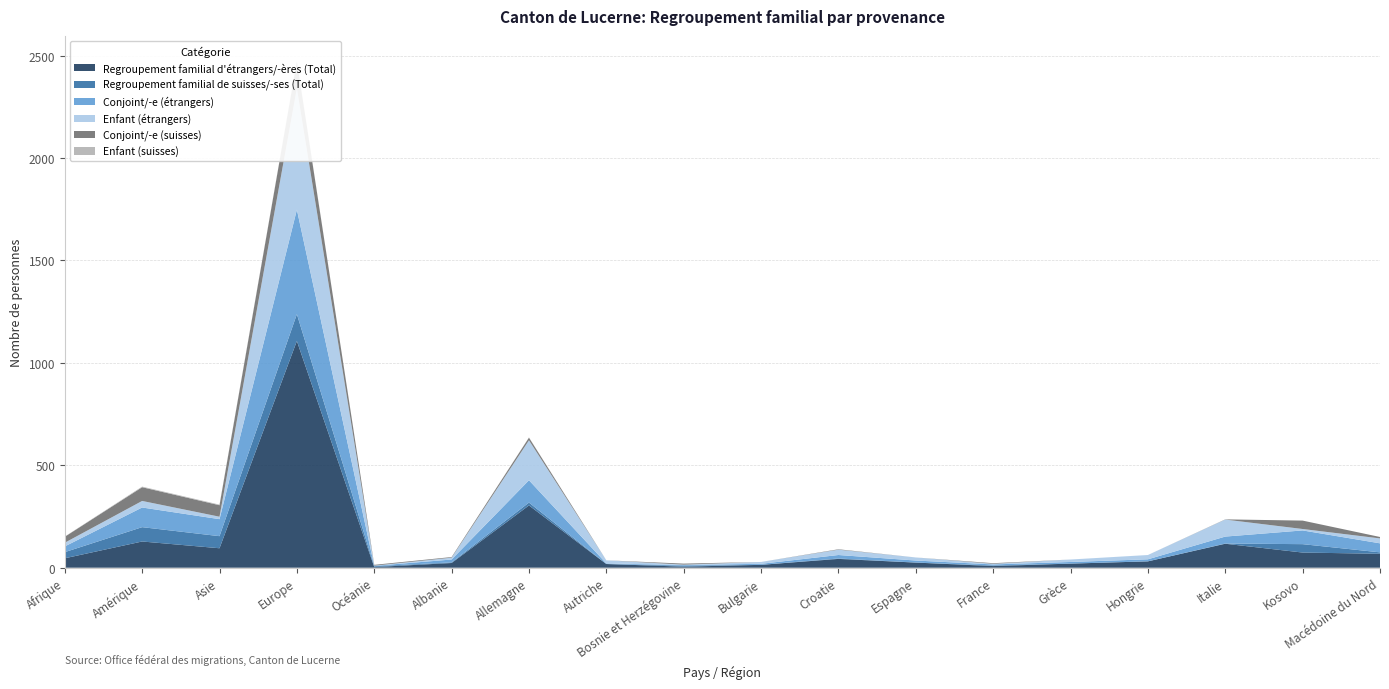

Reading left to right, list all the values displayed in this chart.

Regroupement familial d'étrangers/-ères (Total): 46	128	95	1107	3	23	304	18	5	14	43	25	8	20	31	117	74	68
Regroupement familial de suisses/-ses (Total): 30	70	59	131	4	3	14	0	5	0	2	0	3	0	0	1	41	7
Conjoint/-e (étrangers): 28	96	83	510	2	14	109	3	3	5	17	10	5	8	10	34	67	44
Enfant (étrangers): 18	32	12	594	1	9	195	15	2	9	26	15	3	12	21	83	7	24
Conjoint/-e (suisses): 29	67	56	129	4	3	13	0	5	0	2	0	3	0	0	1	41	7
Enfant (suisses): 1	3	3	2	0	0	1	0	0	0	0	0	0	0	0	0	0	0